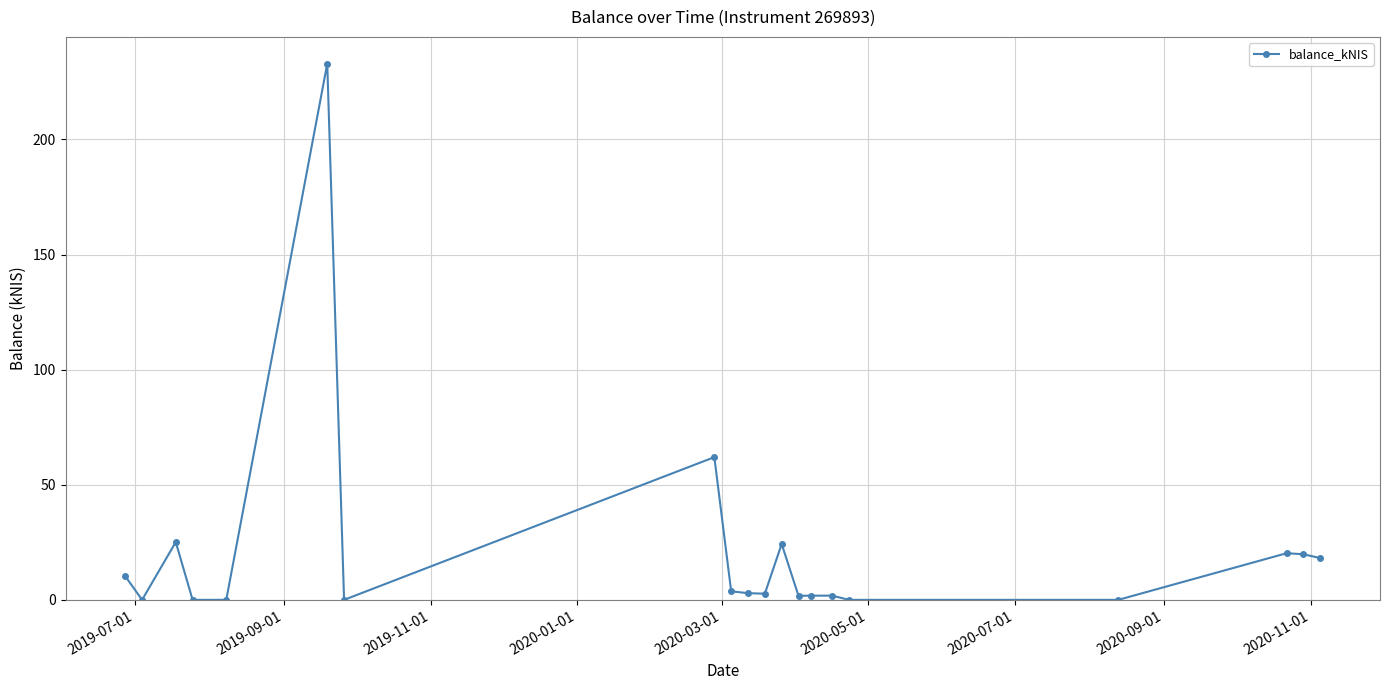

True or false: the data has more than 1 interior local peaks.

True